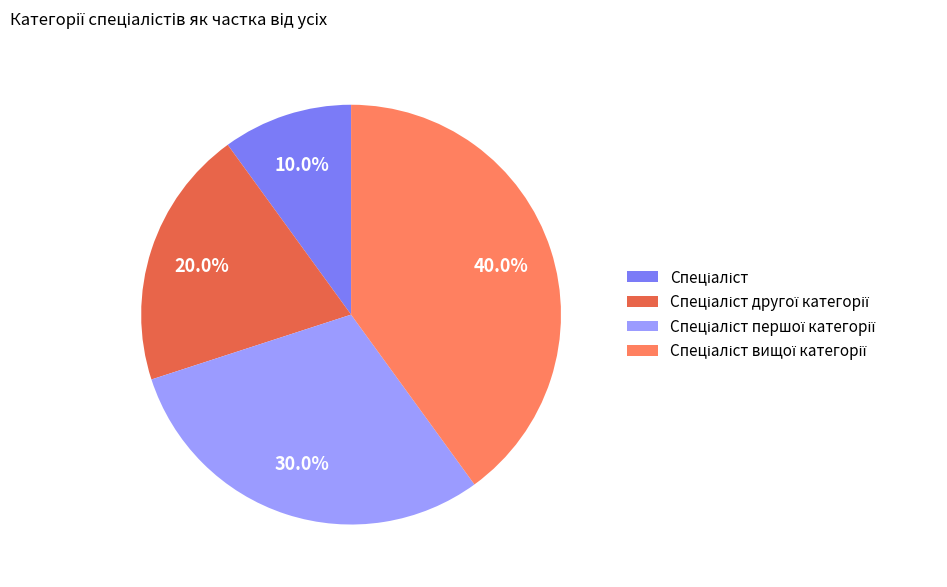

Does any single category account for the majority?

No